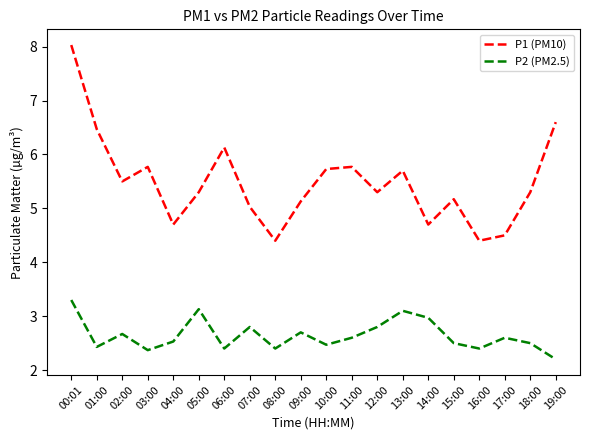

How many distinct data groups are displayed?

2